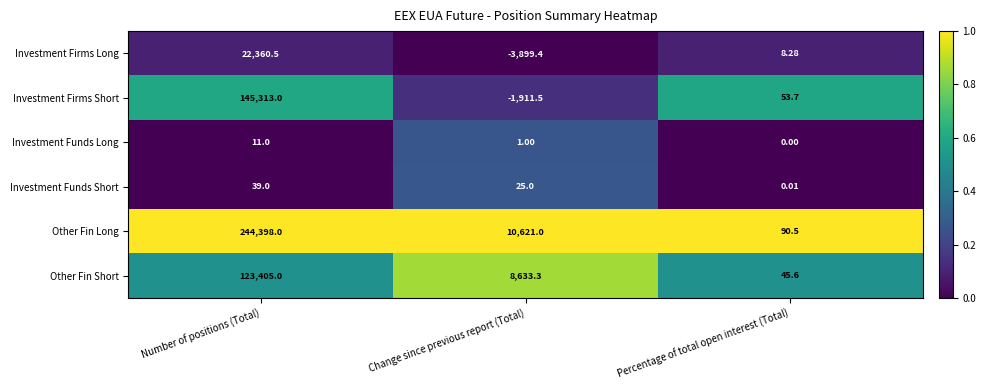

Is the value of Other Fin Short at Change since previous report (Total) greater than the value of Other Fin Long at Percentage of total open interest (Total)?

Yes